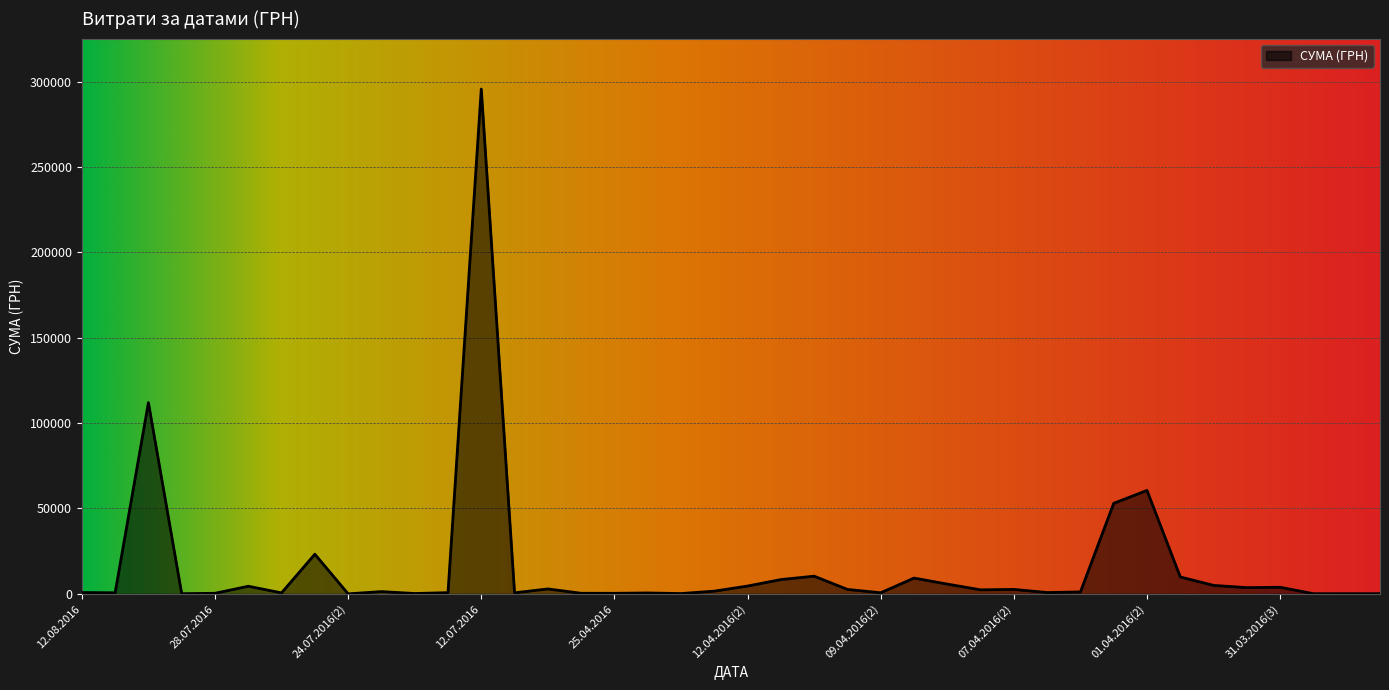

What is the greatest value displayed?

295638.6